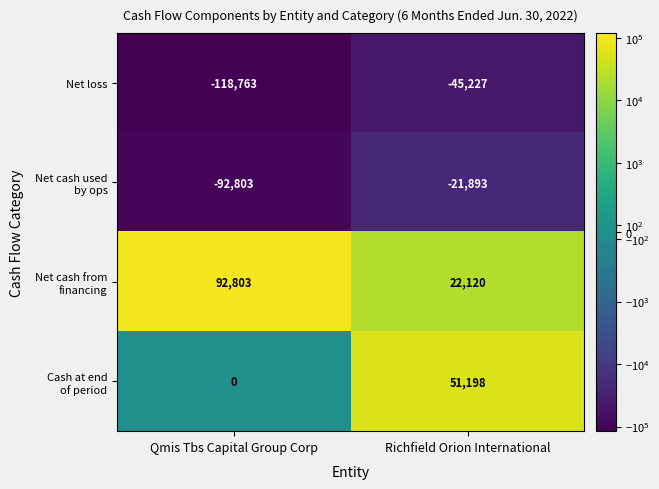

At which category is the sum across all series the highest?

Richfield Orion International